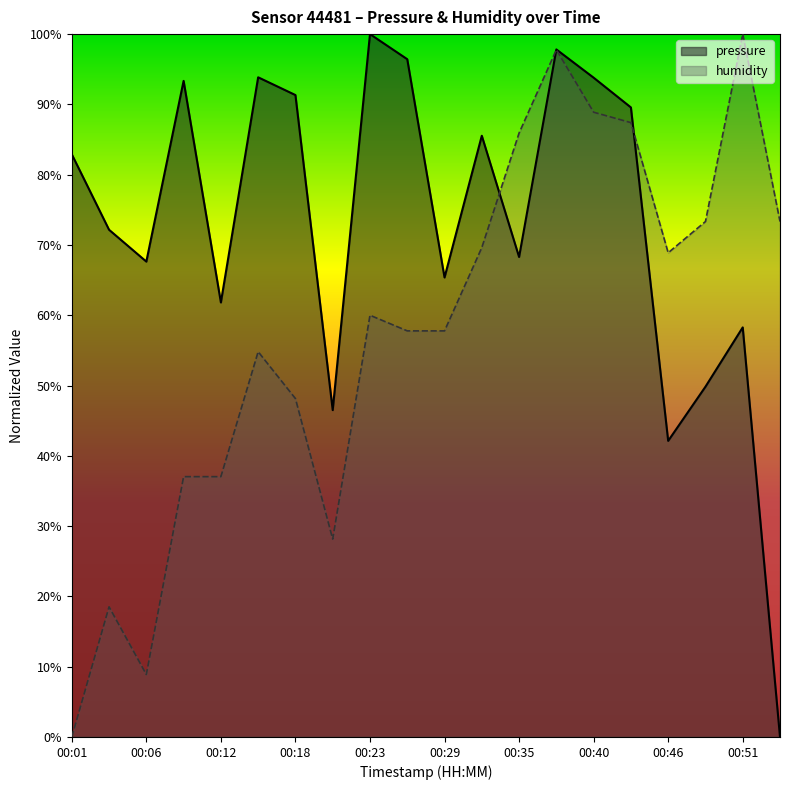

The value of humidity at 00:46 is 0.4. True or false?

False